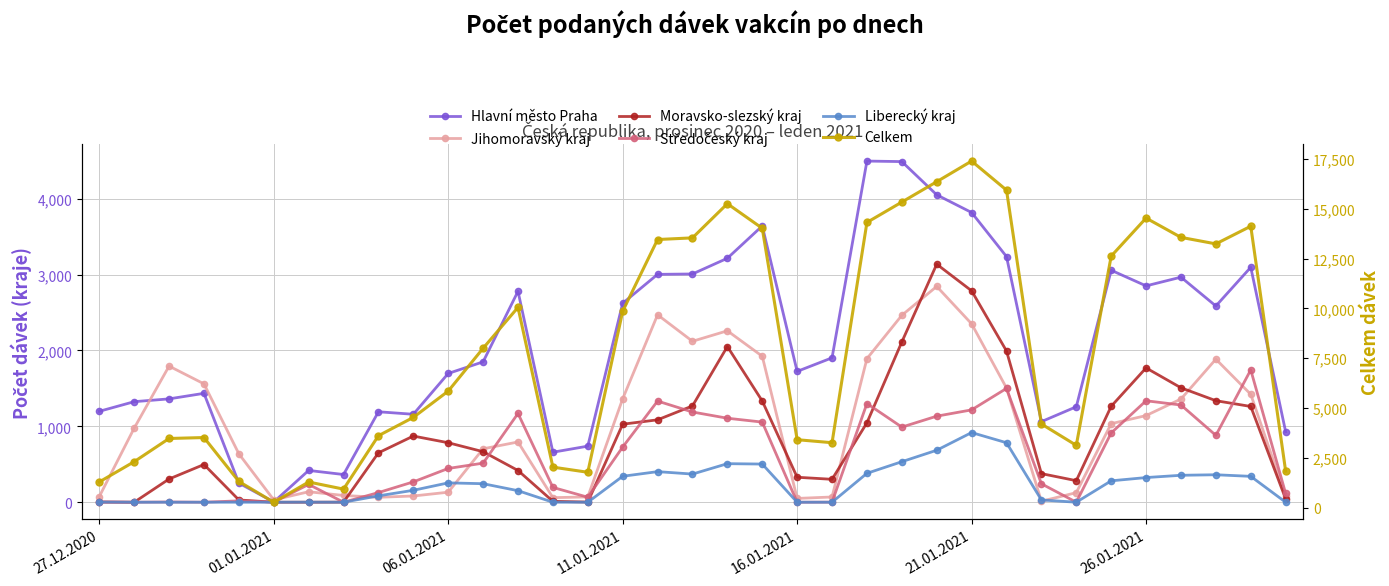

List the series in order of their peak value, lowest first.

Liberecký kraj, Středočeský kraj, Jihomoravský kraj, Moravsko-slezský kraj, Hlavní město Praha, Celkem